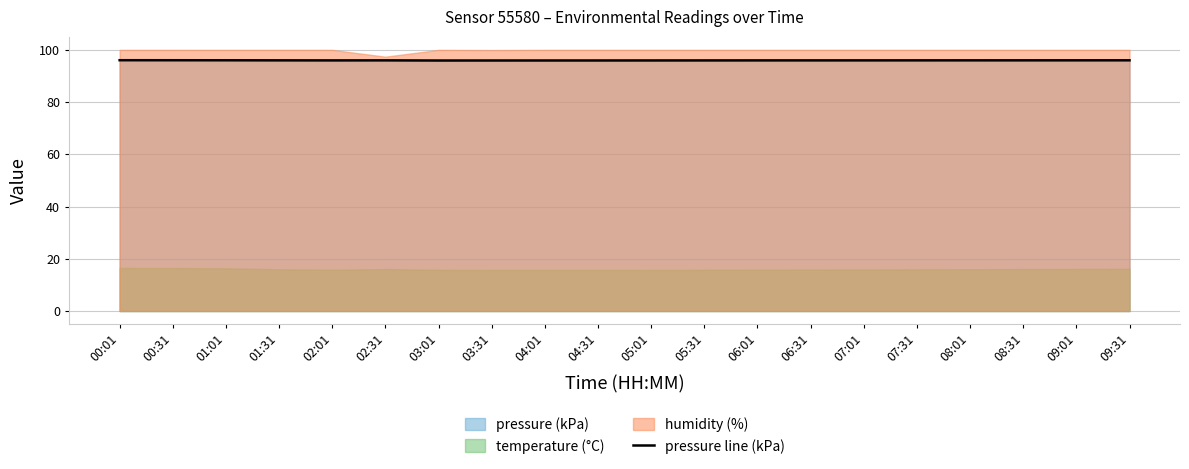

Is it true that pressure line (kPa) equals 96.0 at 09:31?

True